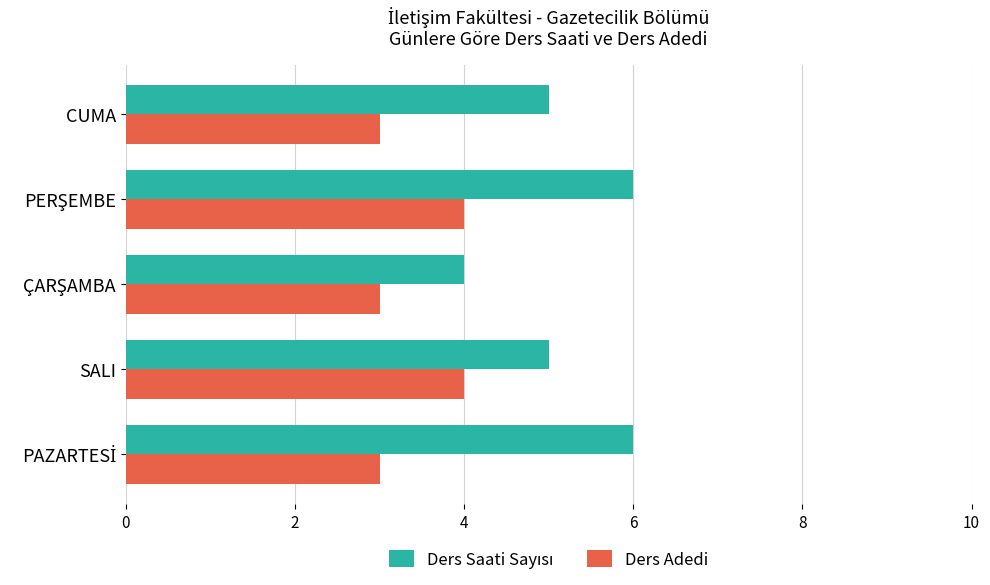

True or false: Ders Adedi has a value of 4 at SALI.

True